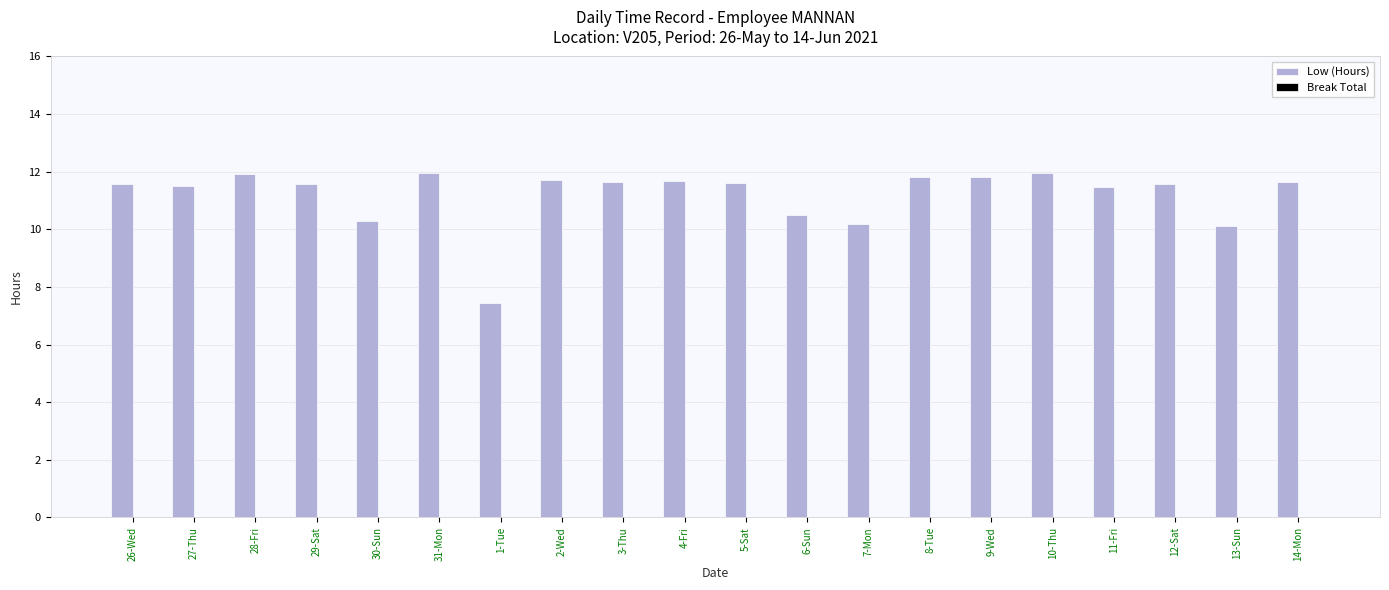

Is it true that the value at 31-Mon is 21.2?

False